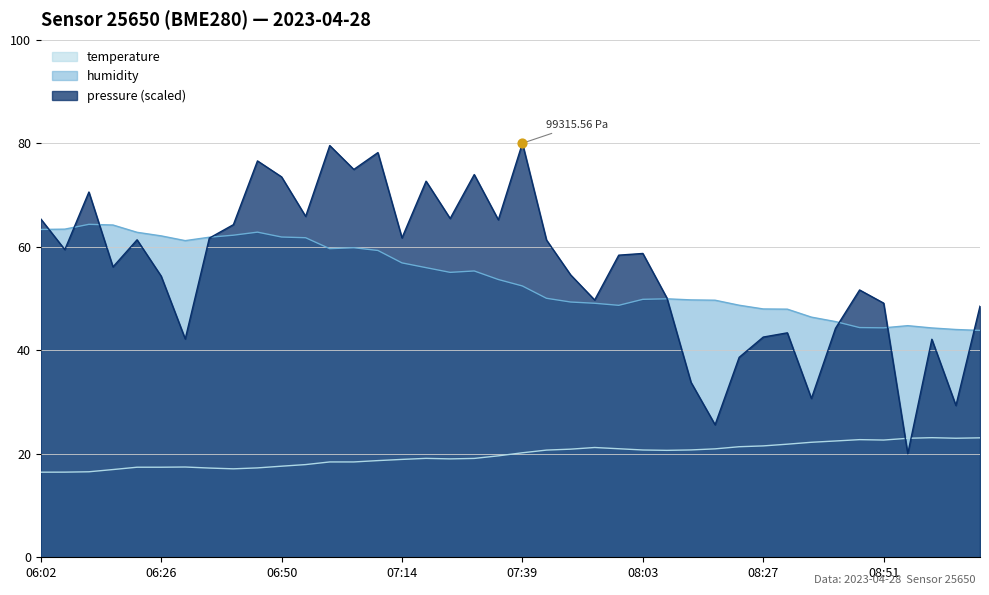

At how many categories does at least one series exceed 56?

24